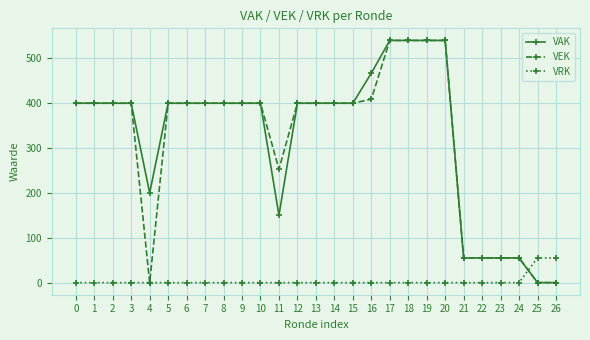

How many distinct data groups are displayed?

3